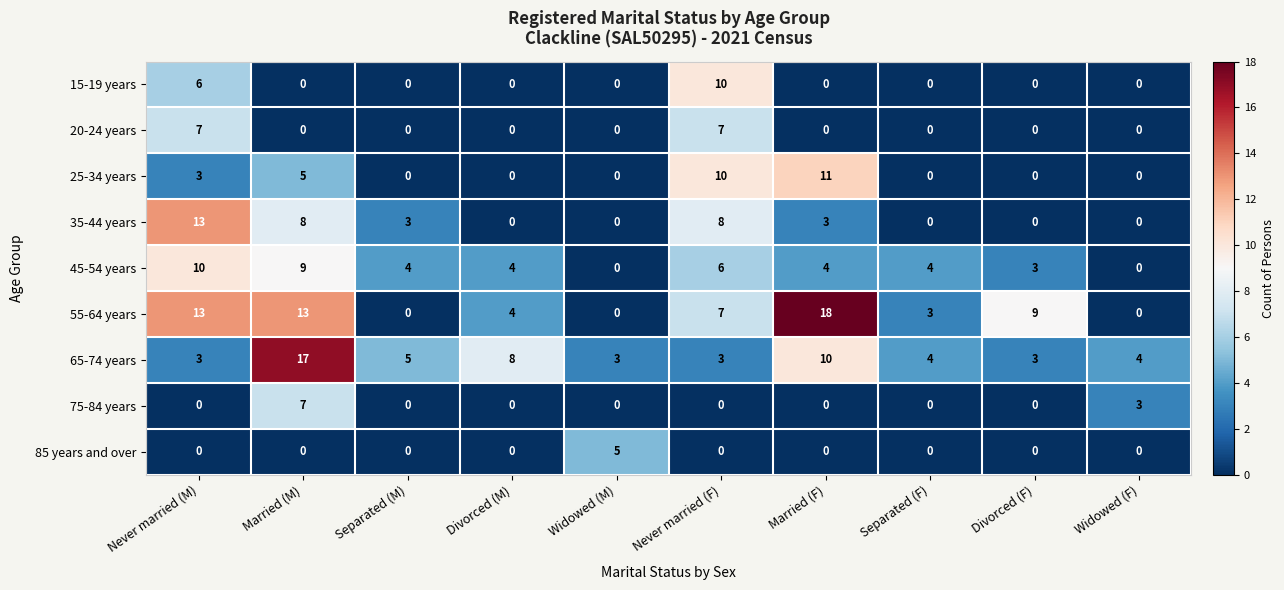

What is the difference between the maximum and minimum values in the 25-34 years series?

11